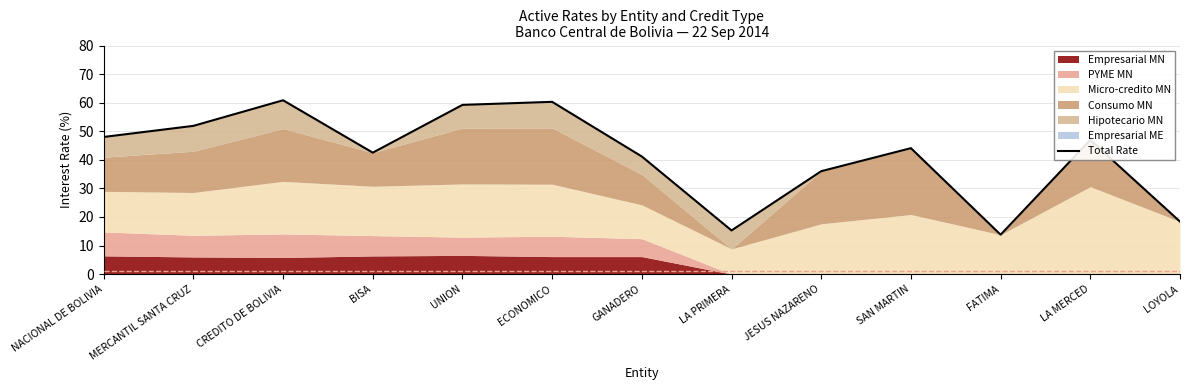

How many points are lower than both their immediate neighbors (excluding endpoints)?

3